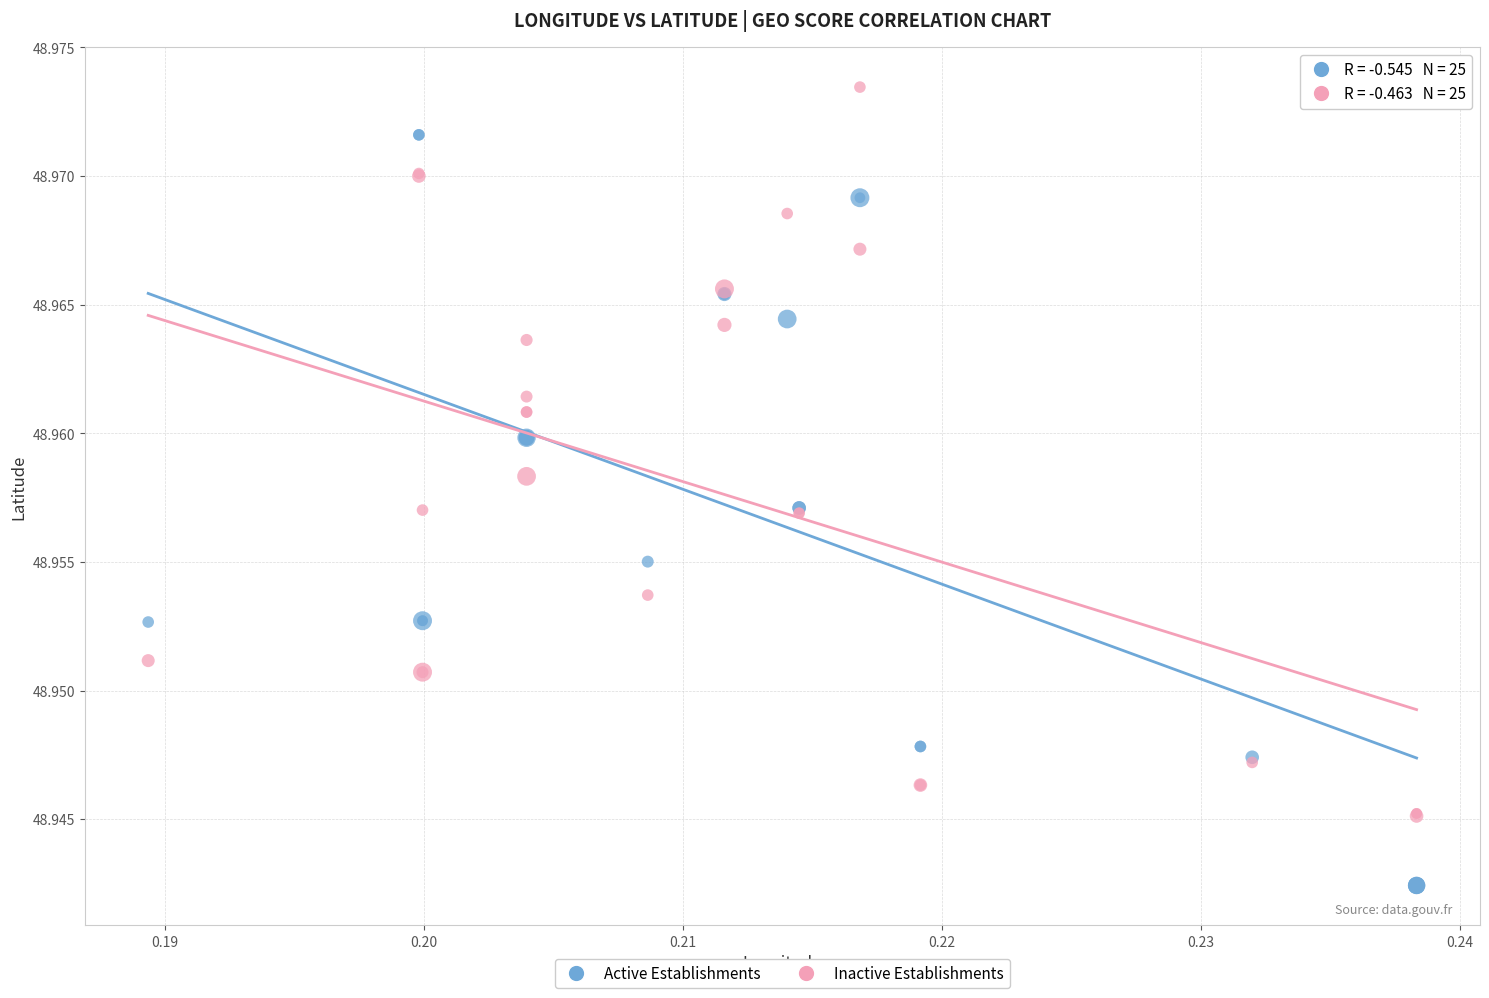

Which series contains the lowest Y value?

Active Establishments